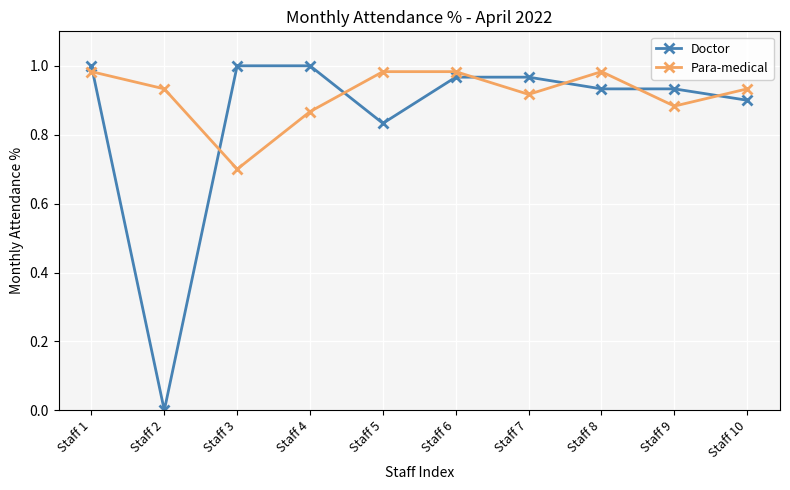

Which series has the largest total across all categories?

Para-medical